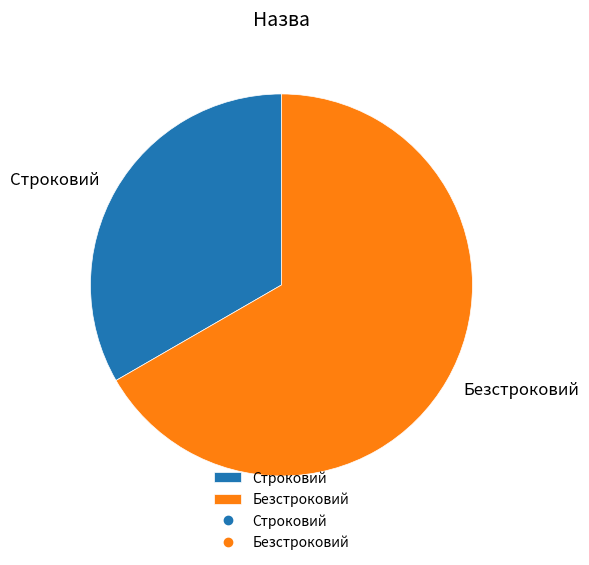

Which category has the biggest portion of the pie?

Безстроковий